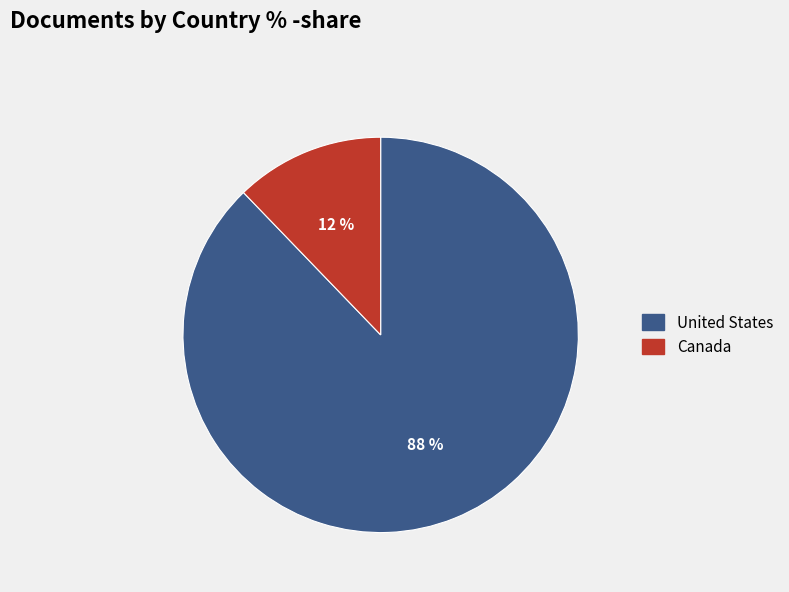

Is the sum of Canada and United States greater than half?

Yes